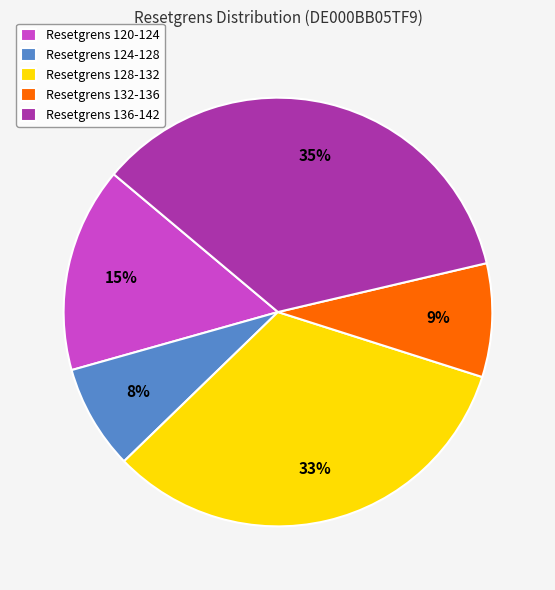

The Resetgrens 120-124 slice represents 28% of the pie. True or false?

False